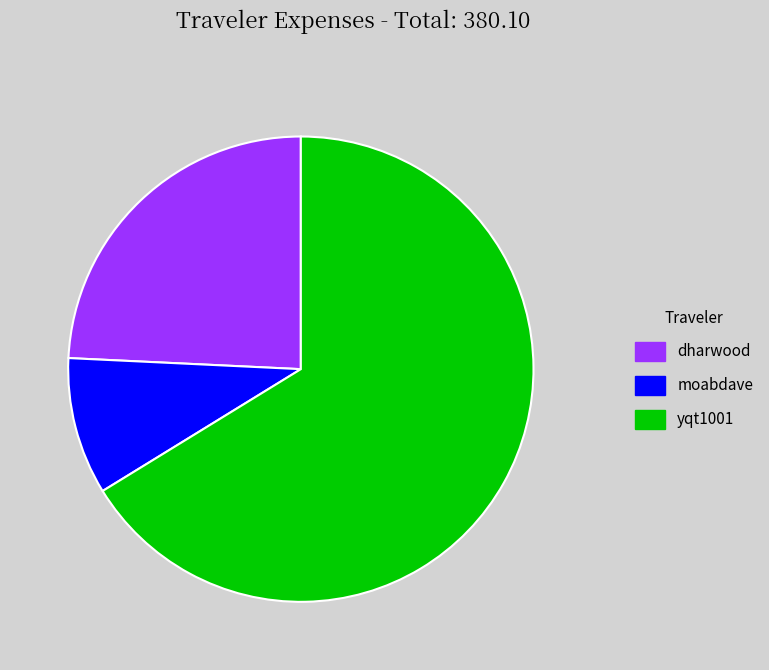

Combined, do dharwood and yqt1001 account for over 50%?

Yes